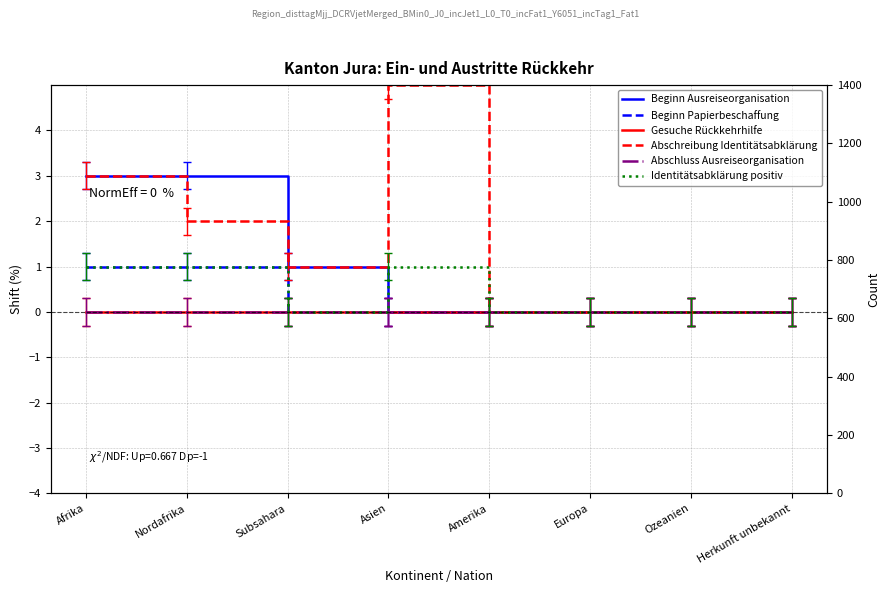

What is the maximum value shown in the chart?

5